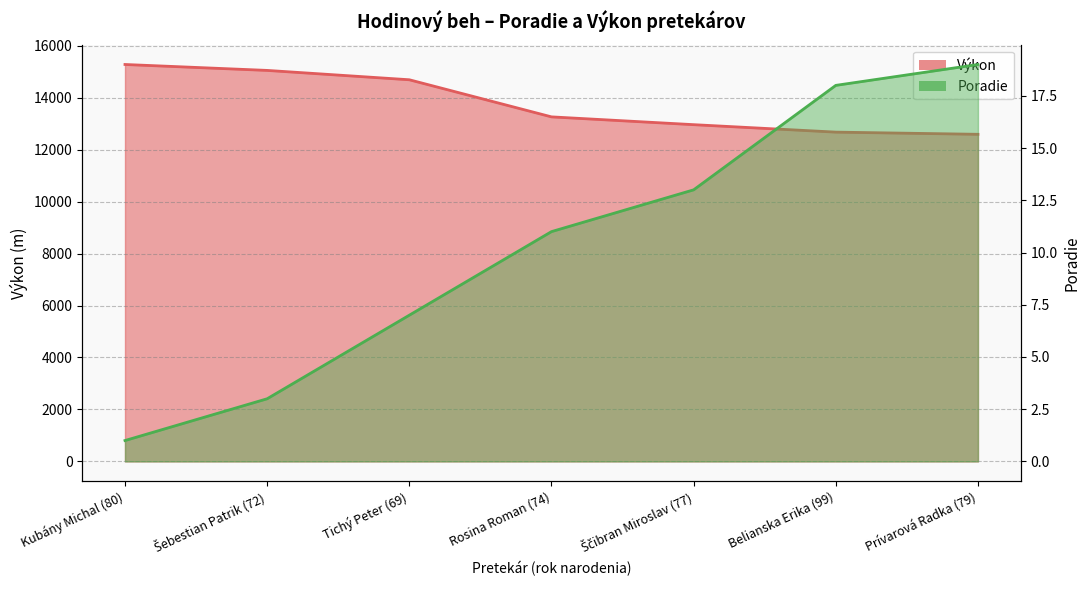

What is the sum of the Poradie values at Tichý Peter (69) and Ščibran Miroslav (77)?

20